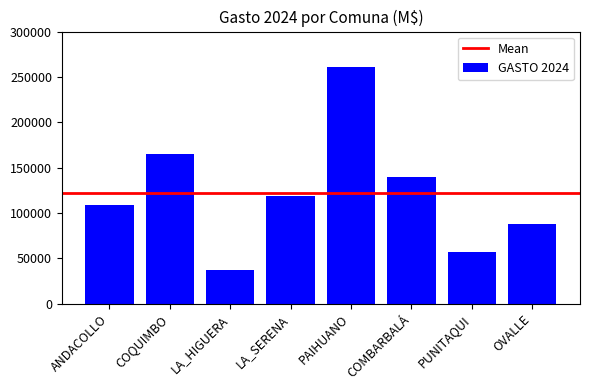

Reading right to left, extract all data points from this chart.

OVALLE=87640.0	PUNITAQUI=56381.2	COMBARBALÁ=139121.1	PAIHUANO=260875.0	LA_SERENA=118360.3	LA_HIGUERA=36492.0	COQUIMBO=164778.2	ANDACOLLO=109135.7